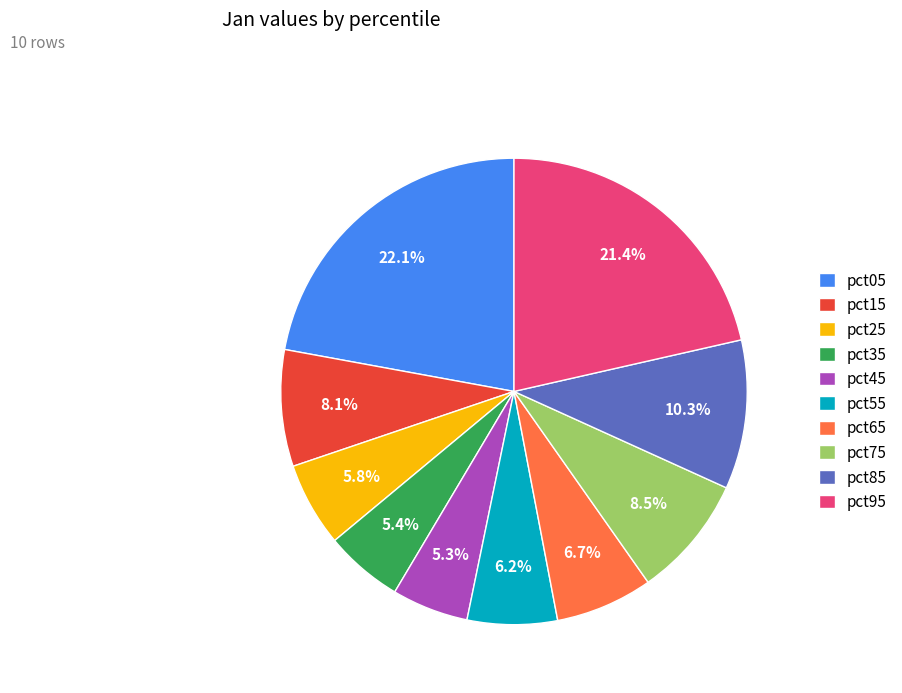

To the nearest percent, what is the combined percentage of pct55 and pct75?

15%